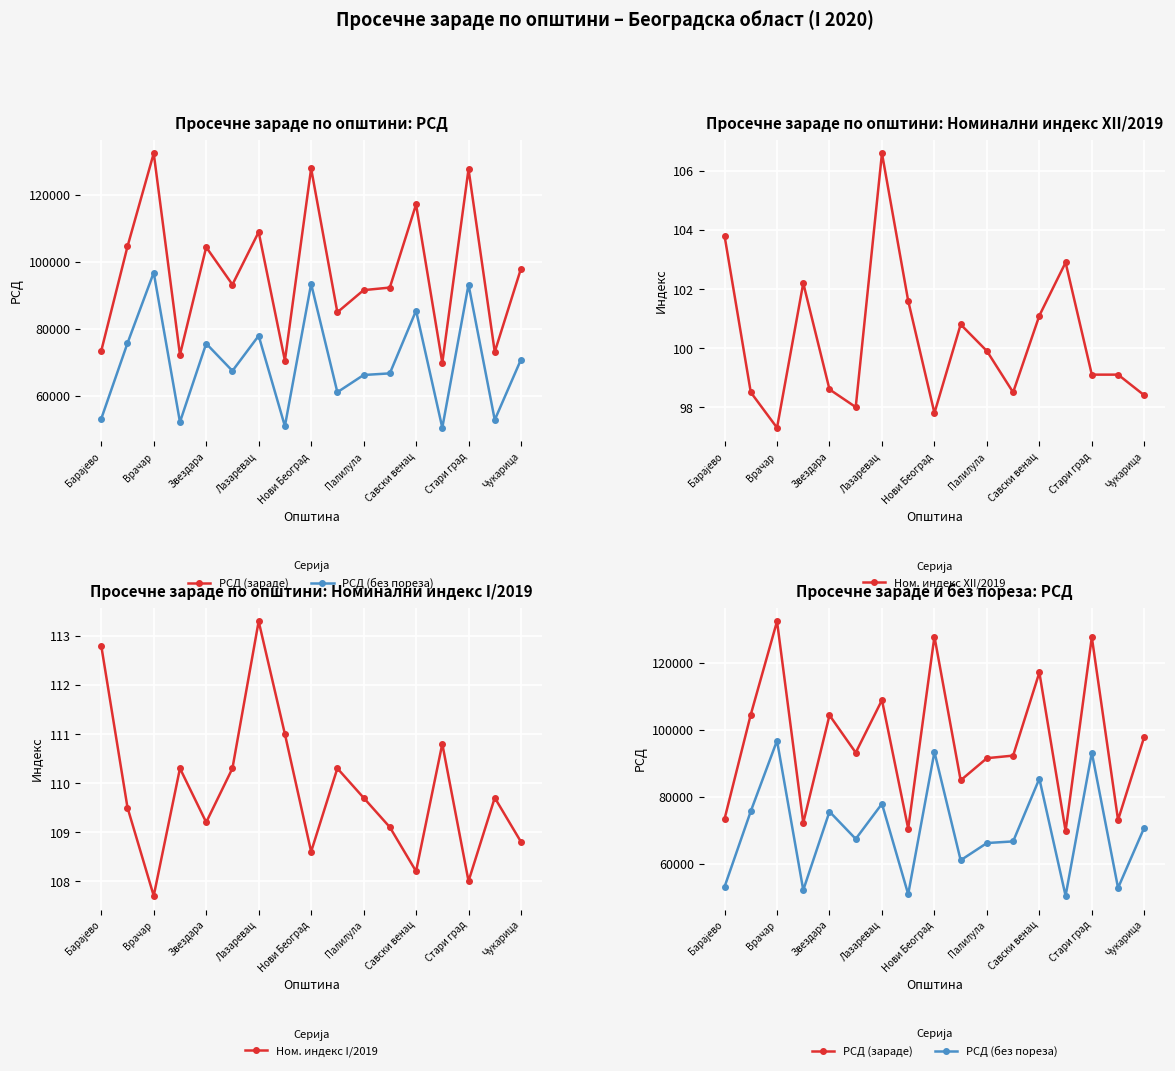

True or false: Ном. индекс XII/2019 has a value of 173.7 at Нови Београд.

False